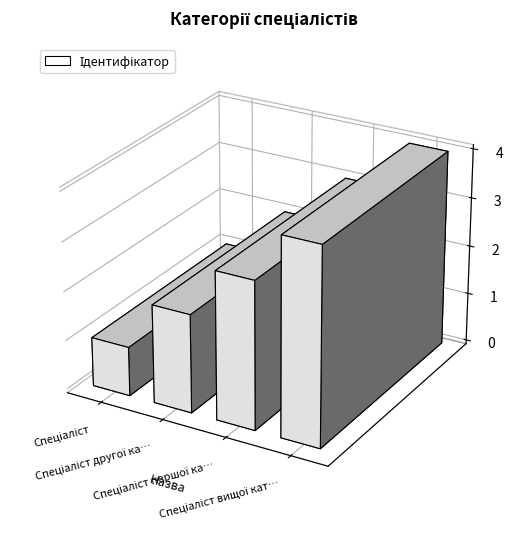

Between Спеціаліст and Спеціаліст другої категорії, which is larger?

Спеціаліст другої категорії